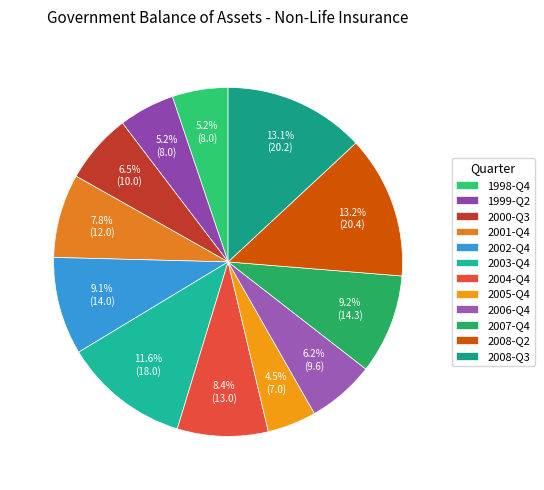

How many slices are in this pie chart?

12